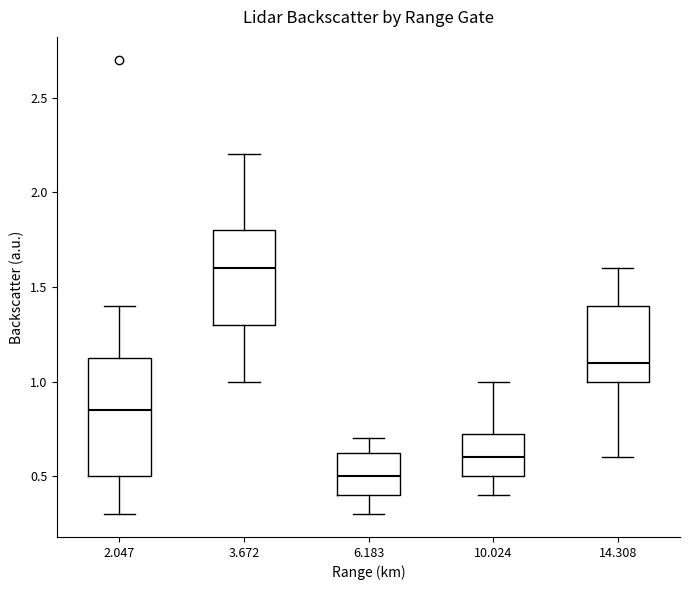

Which box has the lowest median line?

6.183